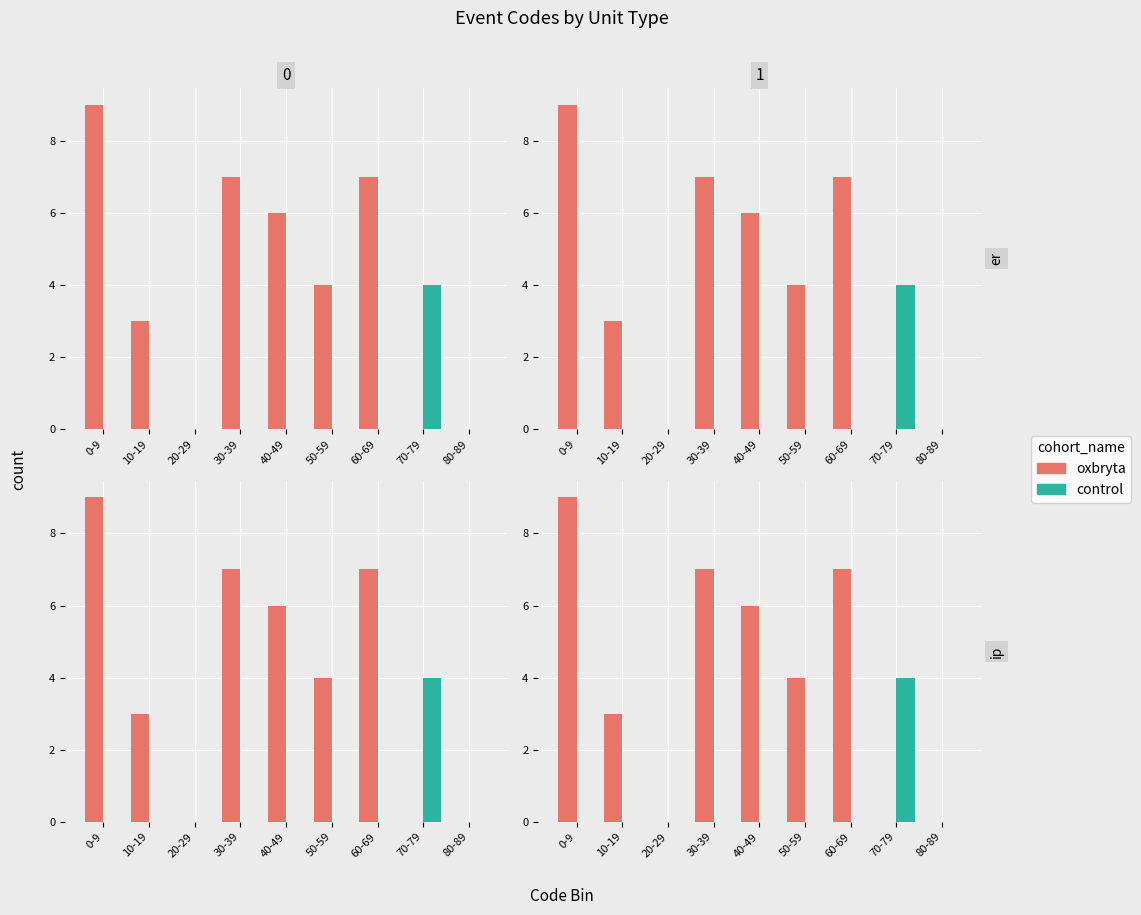

What is the maximum value shown in the chart?

9